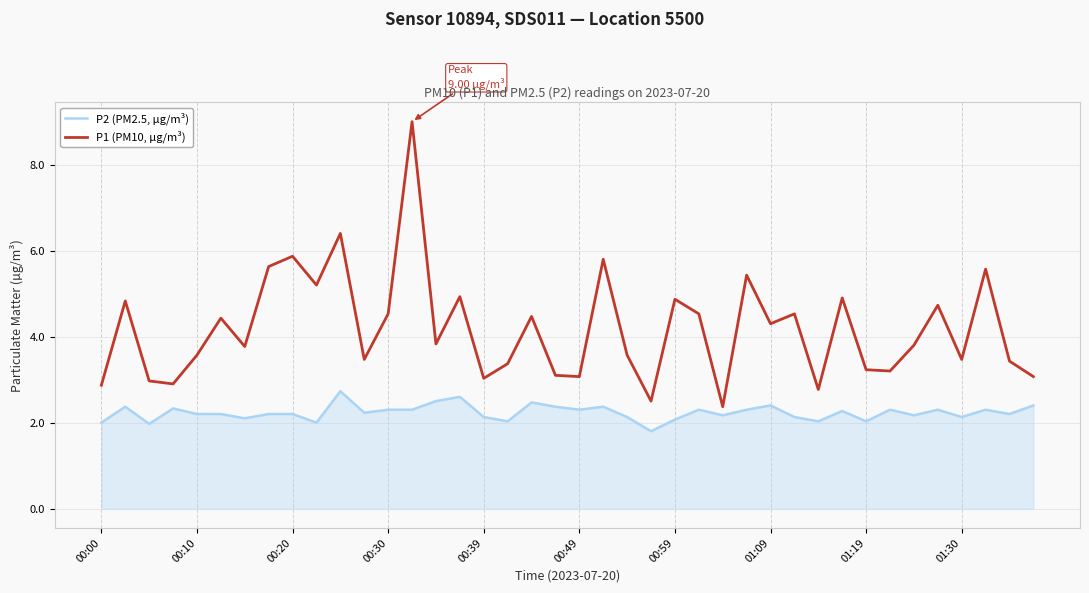

What is the minimum value for P1 (PM10, µg/m³)?

2.4